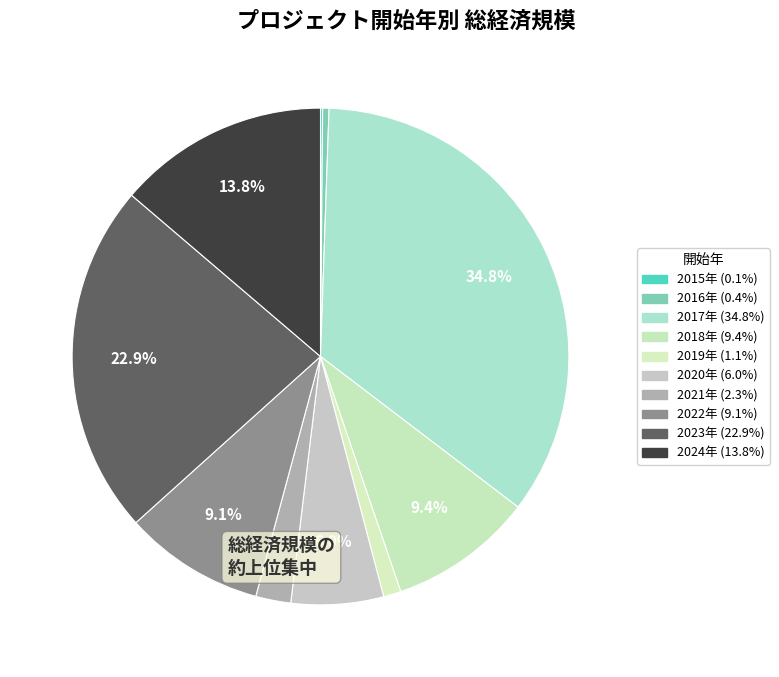

What is the smallest slice in the pie chart?

2015